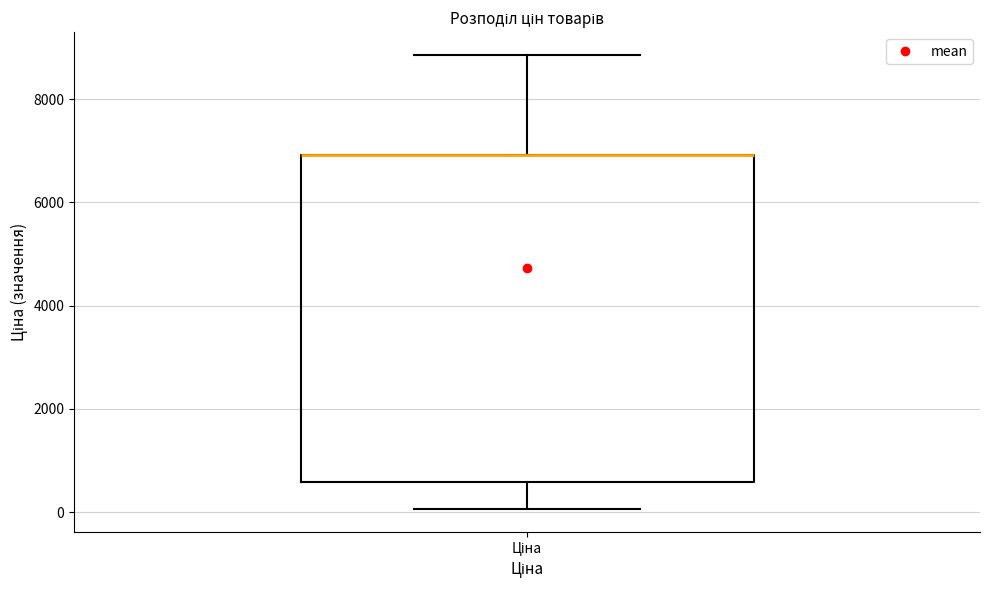

Read this box plot against the y-axis: the position of the median line, the range covered by the box, and the ends of both whiskers. The values are not printed on the chart, so give them approximately, as read against the axis.

median 7000 (drawn on the box's upper edge), box 600 to 7000, whiskers 0 to 8800